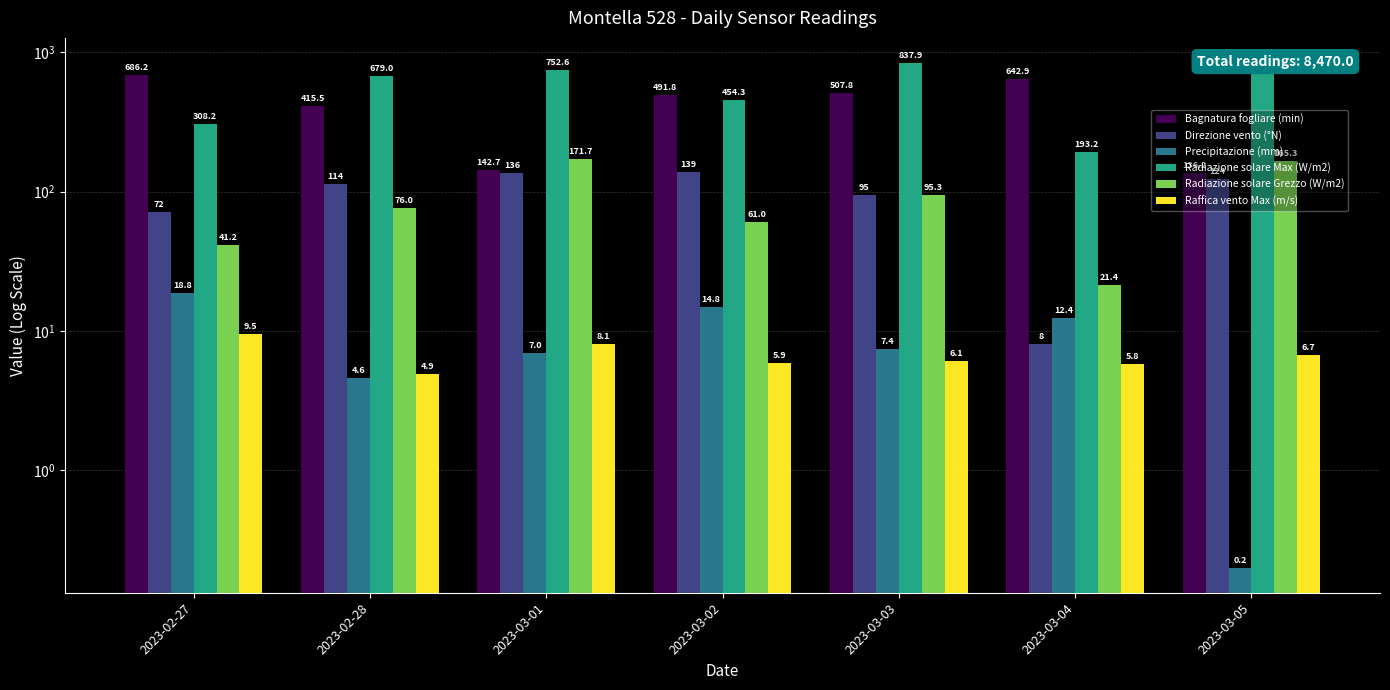

Which has a higher value, 2023-03-02 or 2023-03-03?

2023-03-03